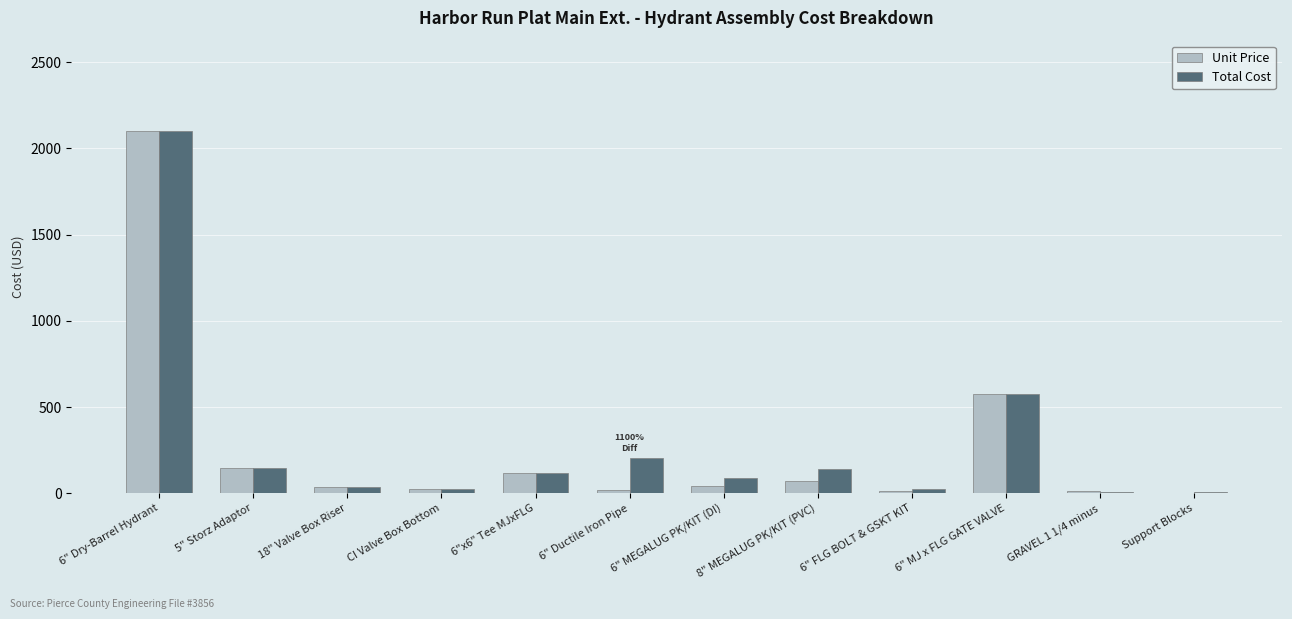

What is the sum of all Total Cost values?

3462.9